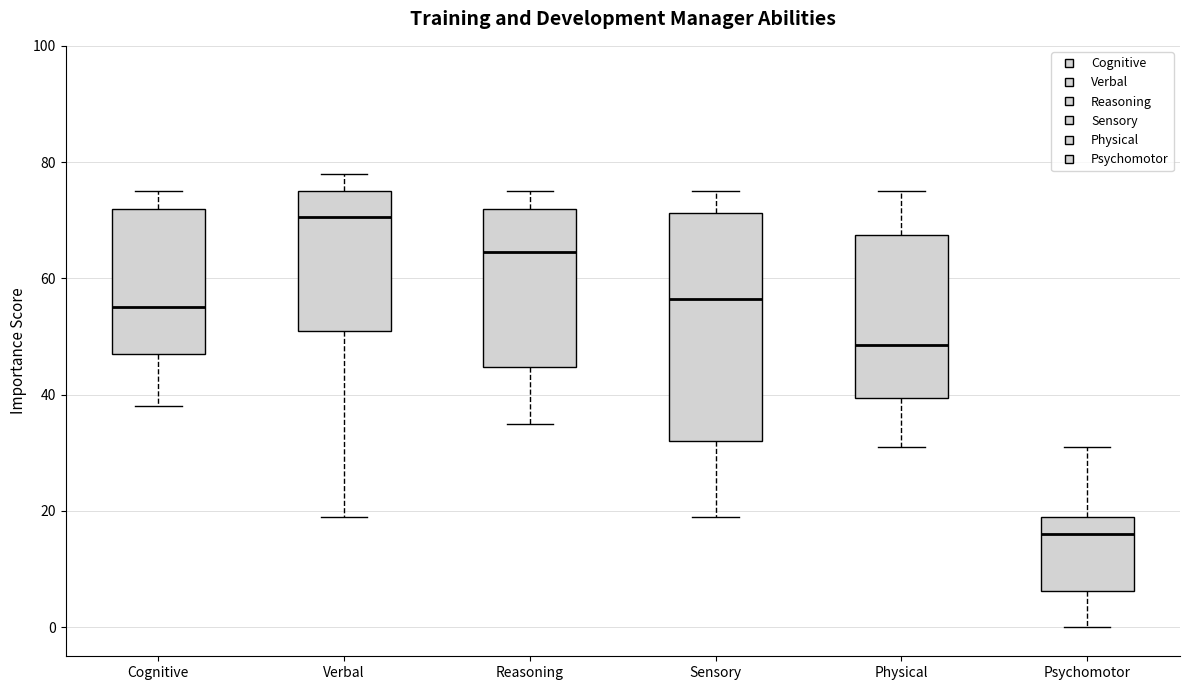

Reading left to right, read every box against the y-axis: the position of its median line, the range the box covers, and the ends of its whiskers. The values are not printed on the chart, so give them approximately, as read against the axis.

Cognitive: median 56, box 48 to 72, whiskers 38 to 76
Verbal: median 70, box 52 to 76, whiskers 20 to 78
Reasoning: median 64, box 44 to 72, whiskers 36 to 76
Sensory: median 56, box 32 to 72, whiskers 20 to 76
Physical: median 48, box 40 to 68, whiskers 32 to 76
Psychomotor: median 16, box 6 to 20, whiskers 0 to 32